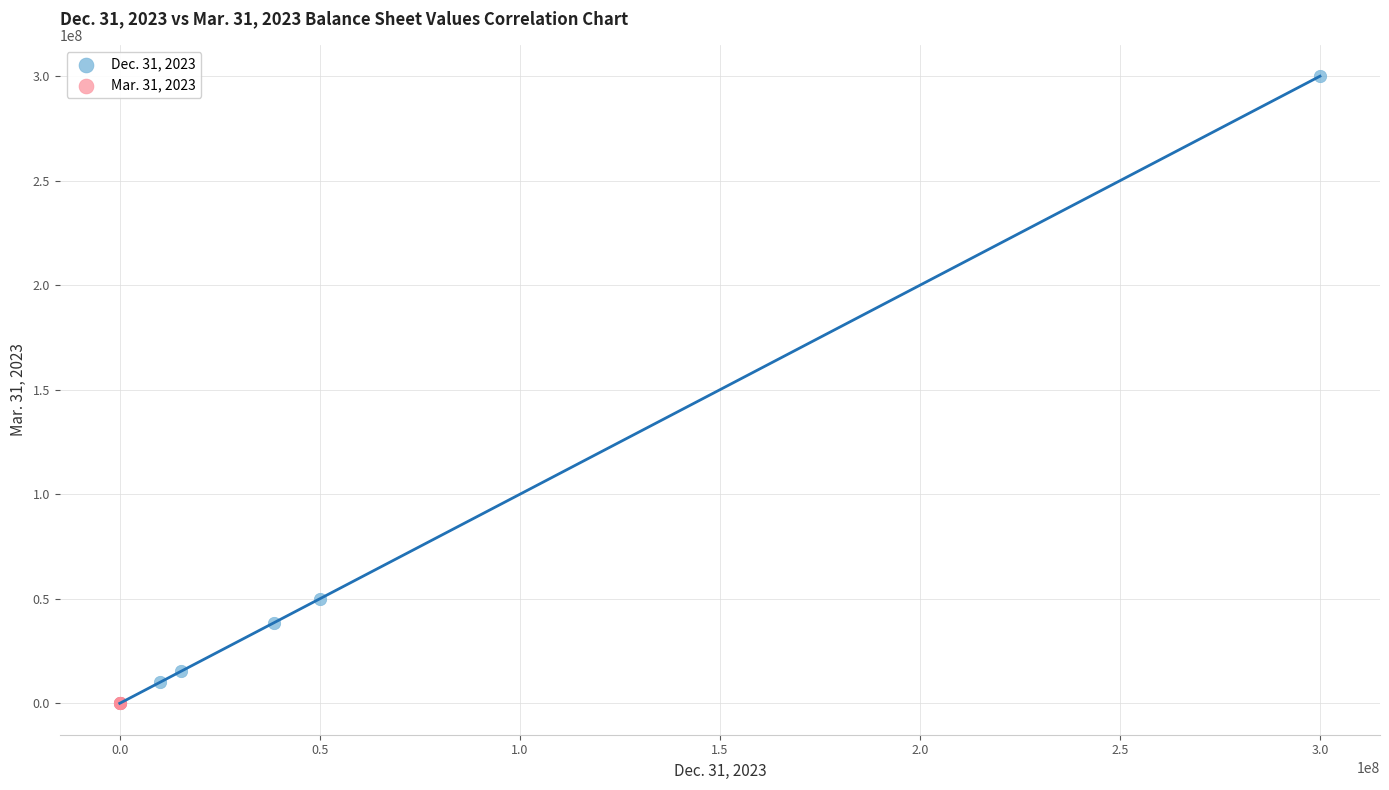

Which series has the widest spread of Y values?

Dec. 31, 2023